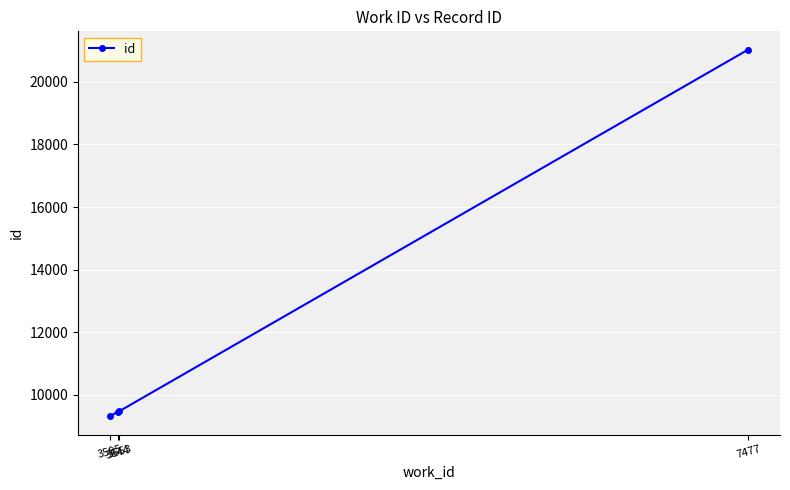

True or false: the data has more than 2 interior local peaks.

False